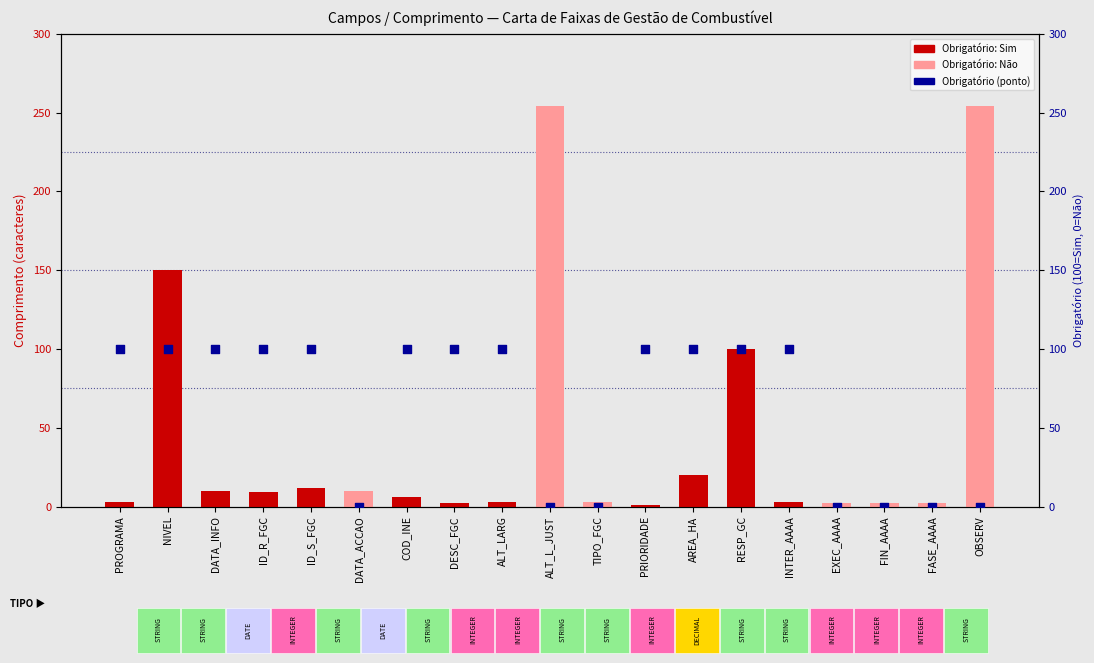

What is the total value across all series at TIPO_FGC?

3